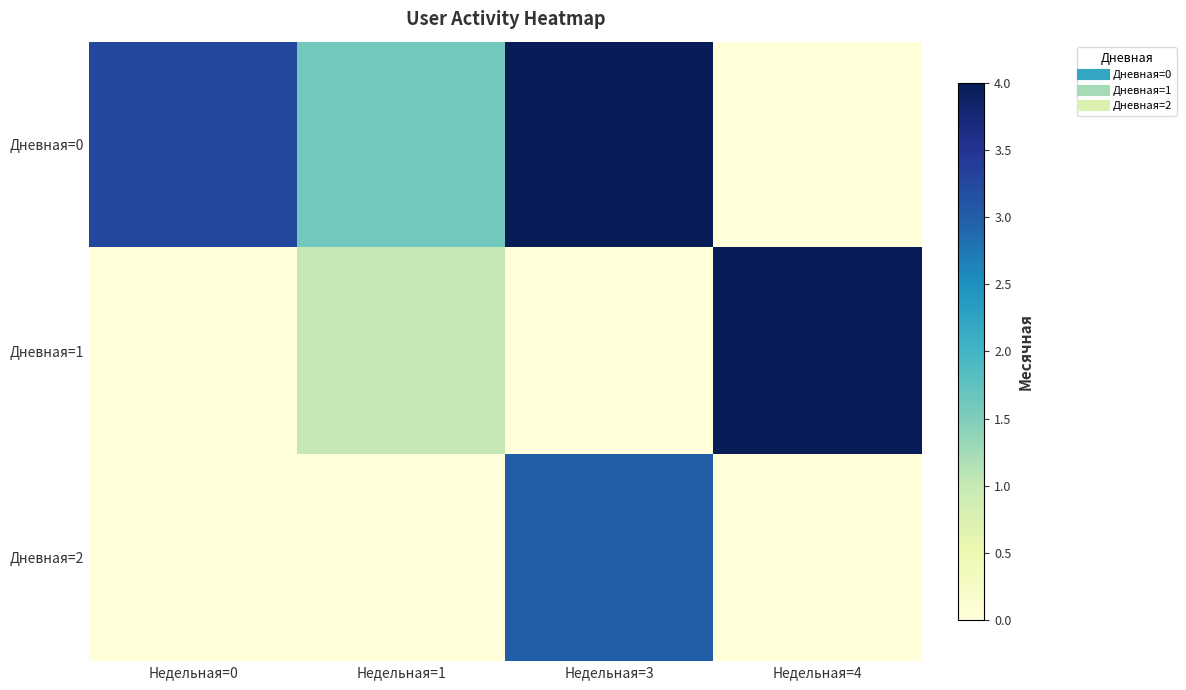

Between Недельная=0 and Недельная=4, which series saw the biggest shift?

Дневная=1